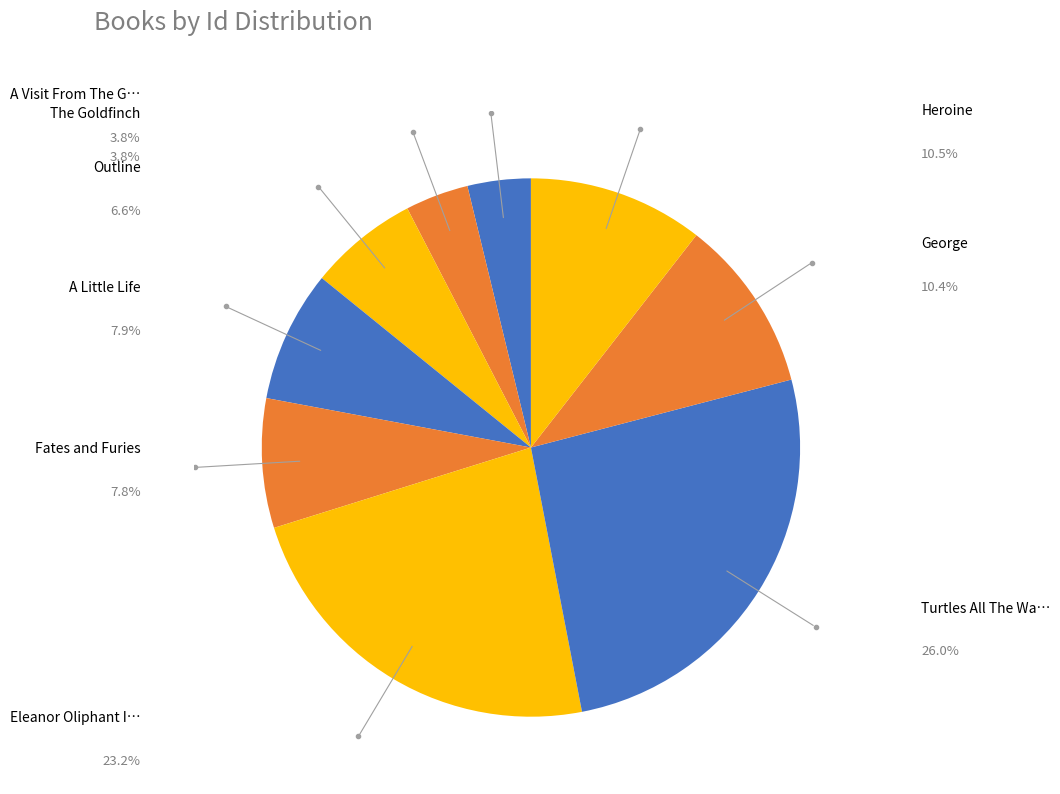

Count the number of slices in the pie.

9